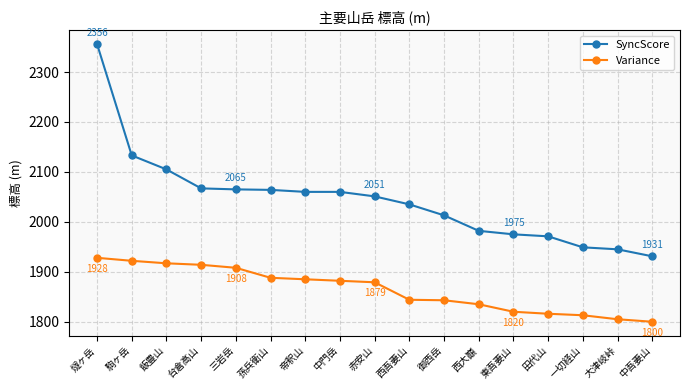

What is the maximum value shown in the chart?

2356